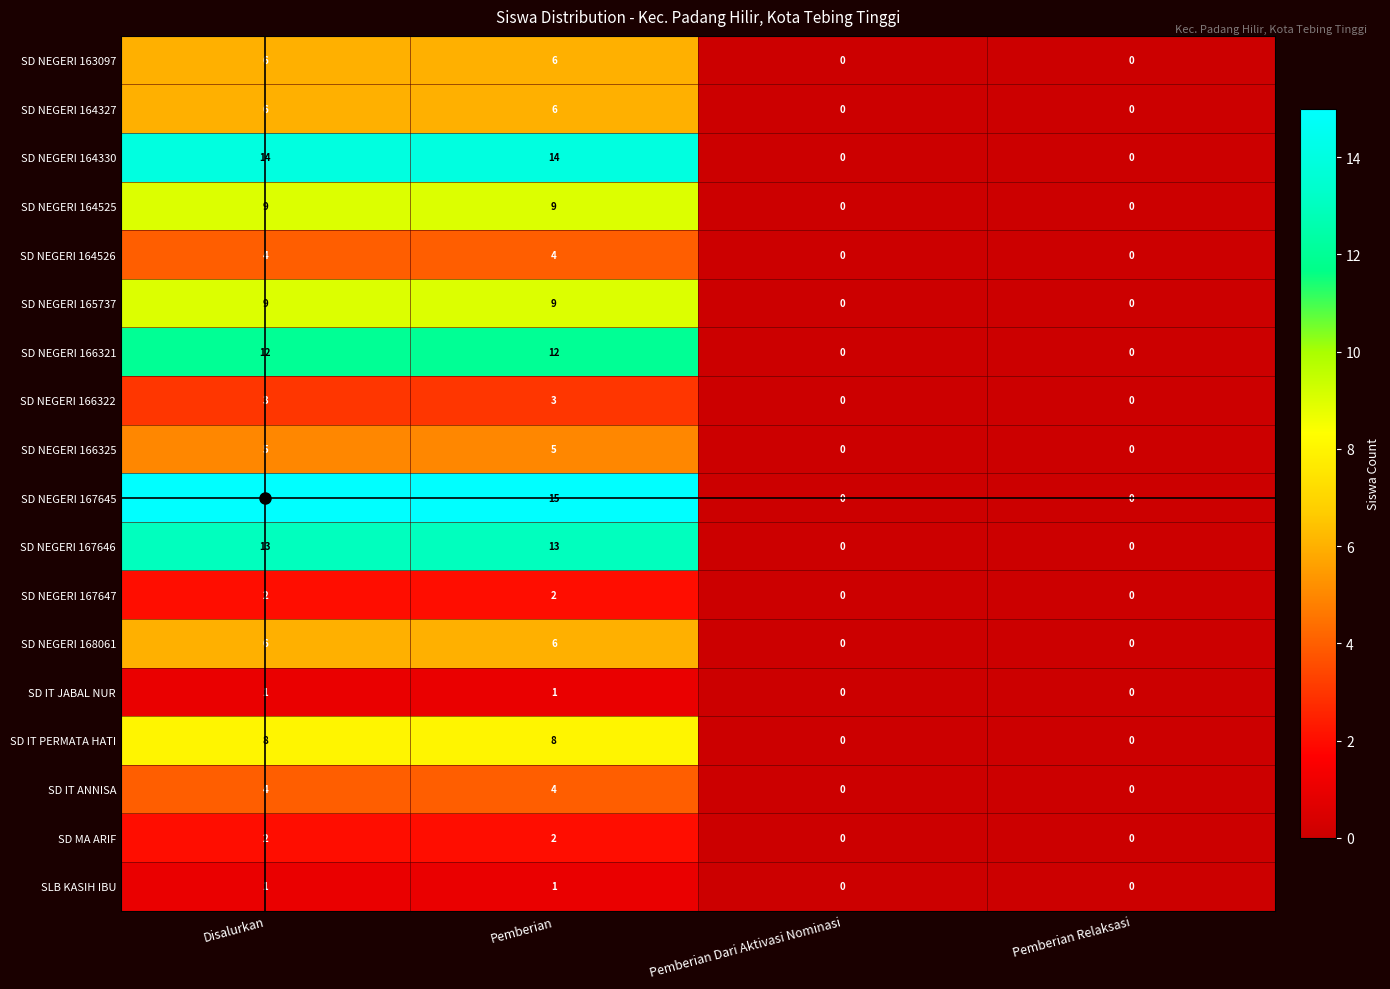

What is the maximum value shown in the chart?

15